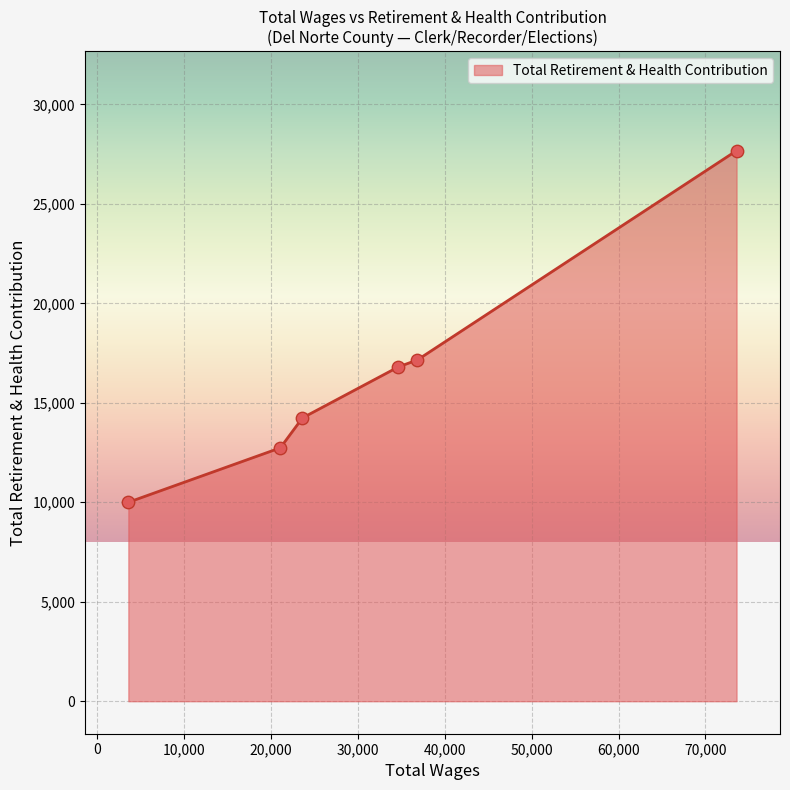

True or false: the data has more than 2 interior local peaks.

False